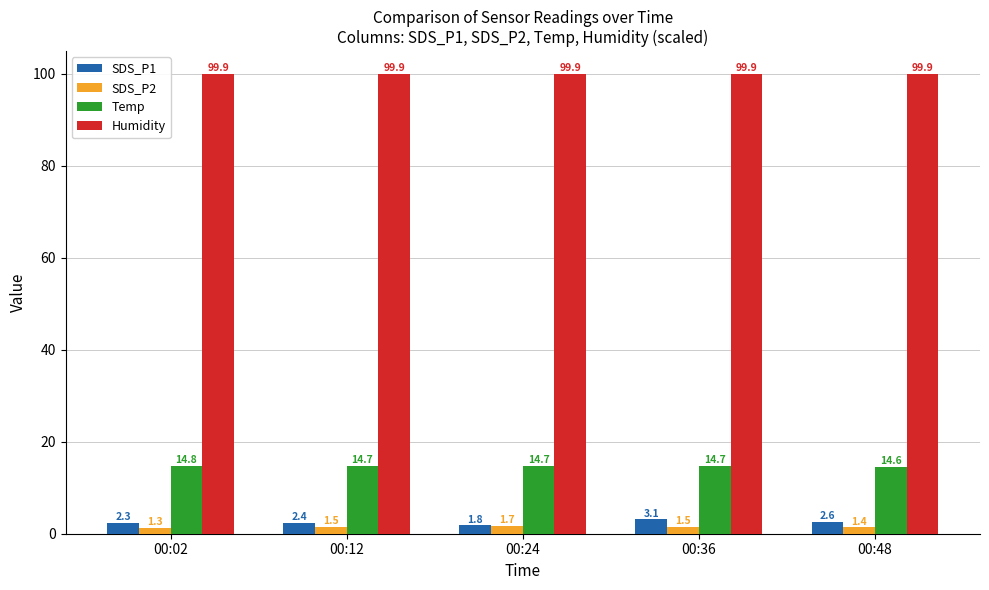

Between 00:36 and 00:48, which series saw the biggest shift?

SDS_P1